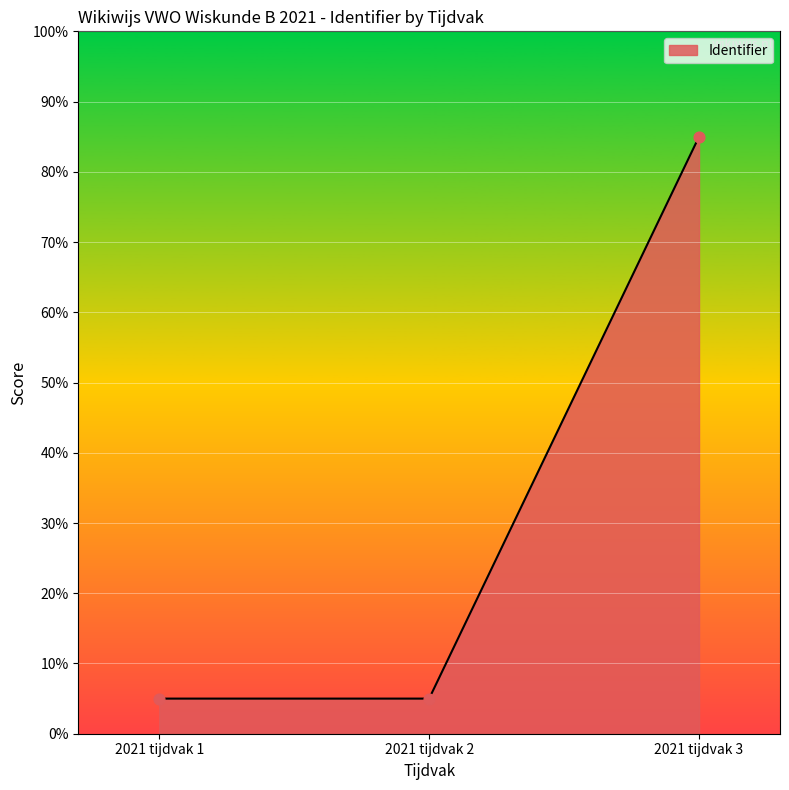

What is the change in value from 2021 tijdvak 2 to 2021 tijdvak 3?

+80.0